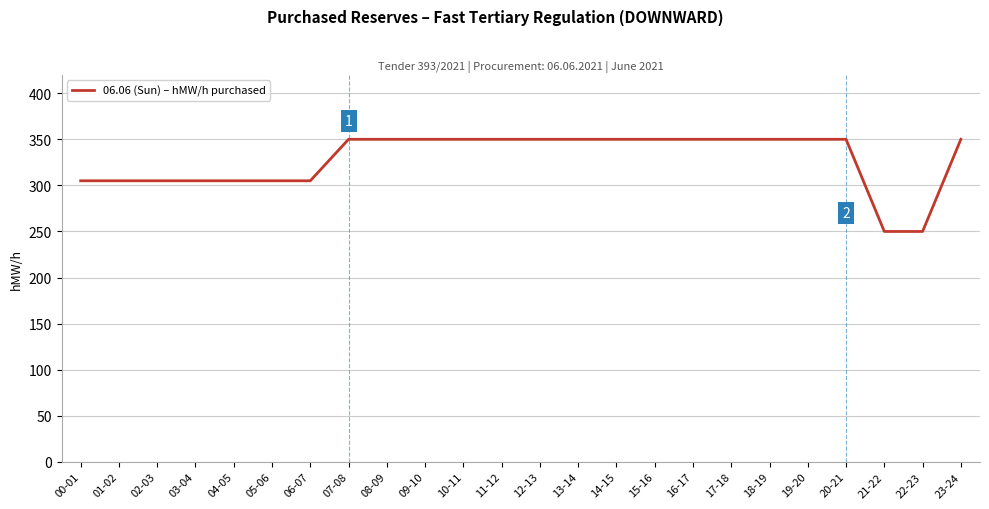

Reading left to right, list all the values displayed in this chart.

00-01=305	01-02=305	02-03=305	03-04=305	04-05=305	05-06=305	06-07=305	07-08=350	08-09=350	09-10=350	10-11=350	11-12=350	12-13=350	13-14=350	14-15=350	15-16=350	16-17=350	17-18=350	18-19=350	19-20=350	20-21=350	21-22=250	22-23=250	23-24=350